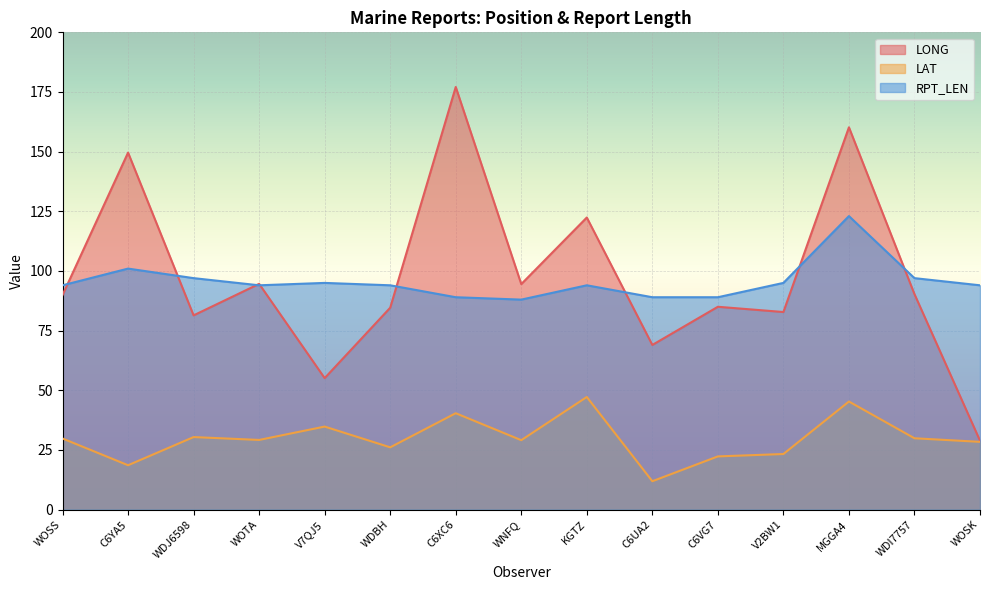

What is the spread (max minus min) of values at C6YA5?

131.0